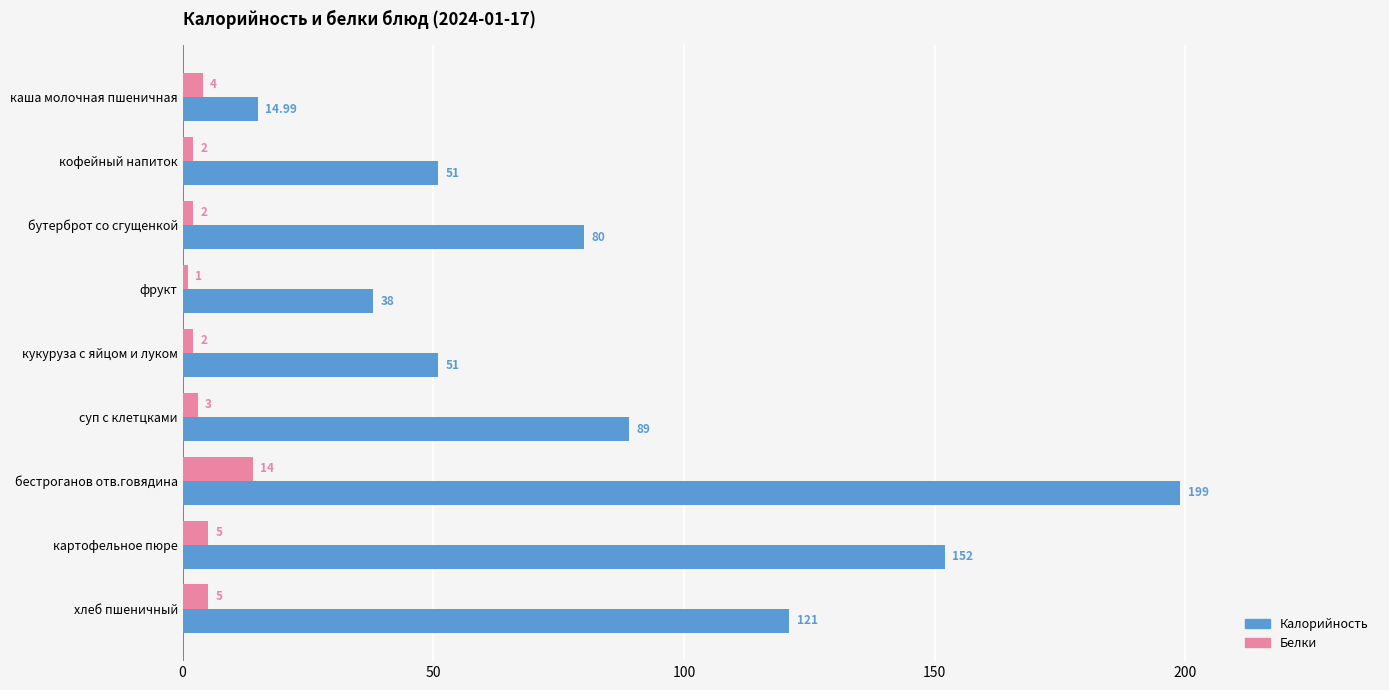

What is the spread (max minus min) of values at бутерброт со сгущенкой?

78.0